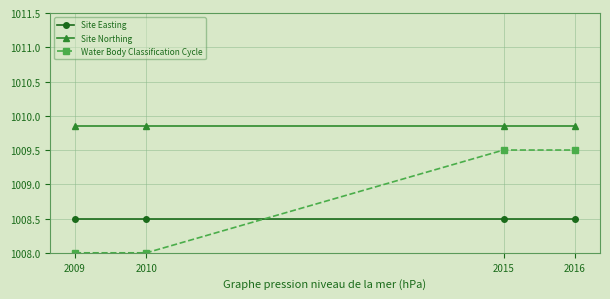

True or false: Site Northing has a value of 620.3 at 2016.

False